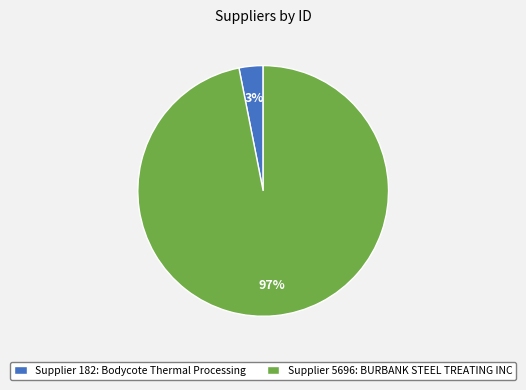

To the nearest percent, what is the difference between the Supplier 182: Bodycote Thermal Processing and Supplier 5696: BURBANK STEEL TREATING INC slice percentages?

94%